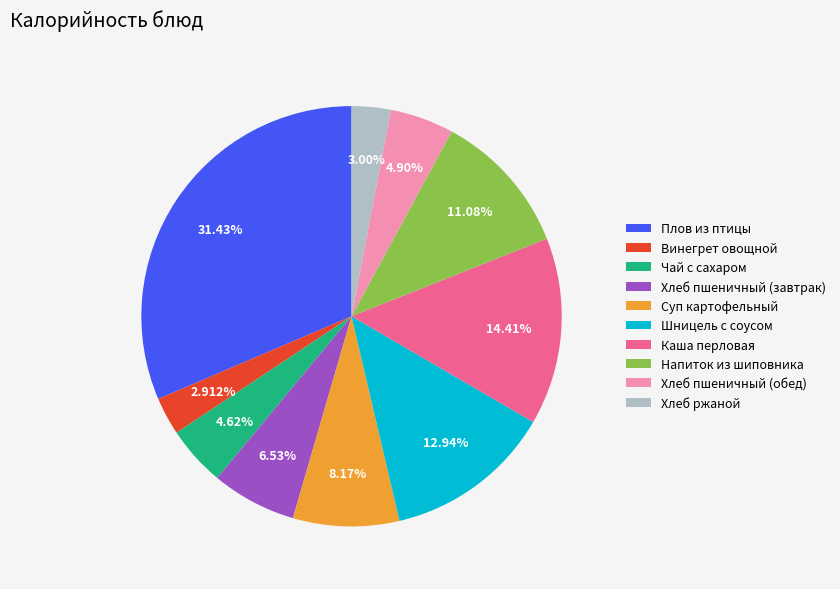

To the nearest percent, what is the difference between the largest and smallest slice percentages?

29%